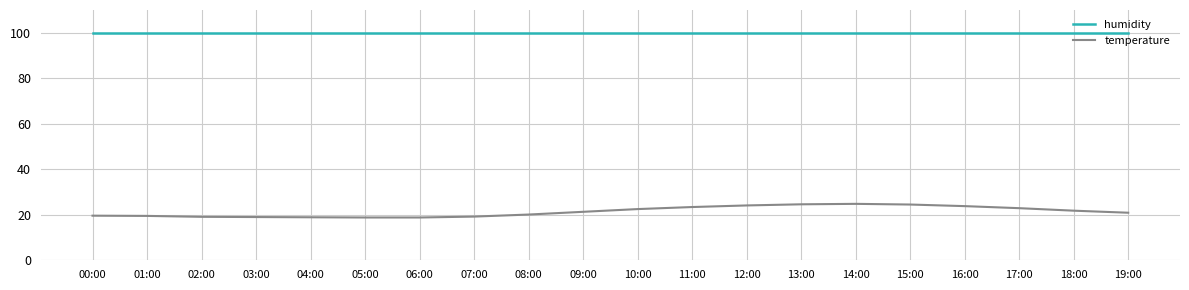

True or false: temperature has a value of 21.8 at 18:00.

True